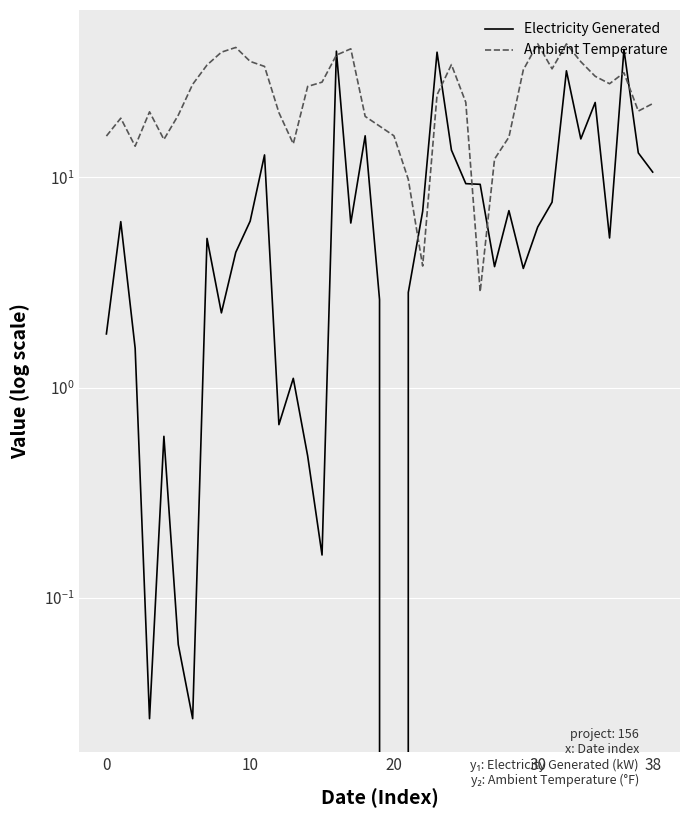

What is the value of the Electricity Generated point at the 32nd from the left?

7.6